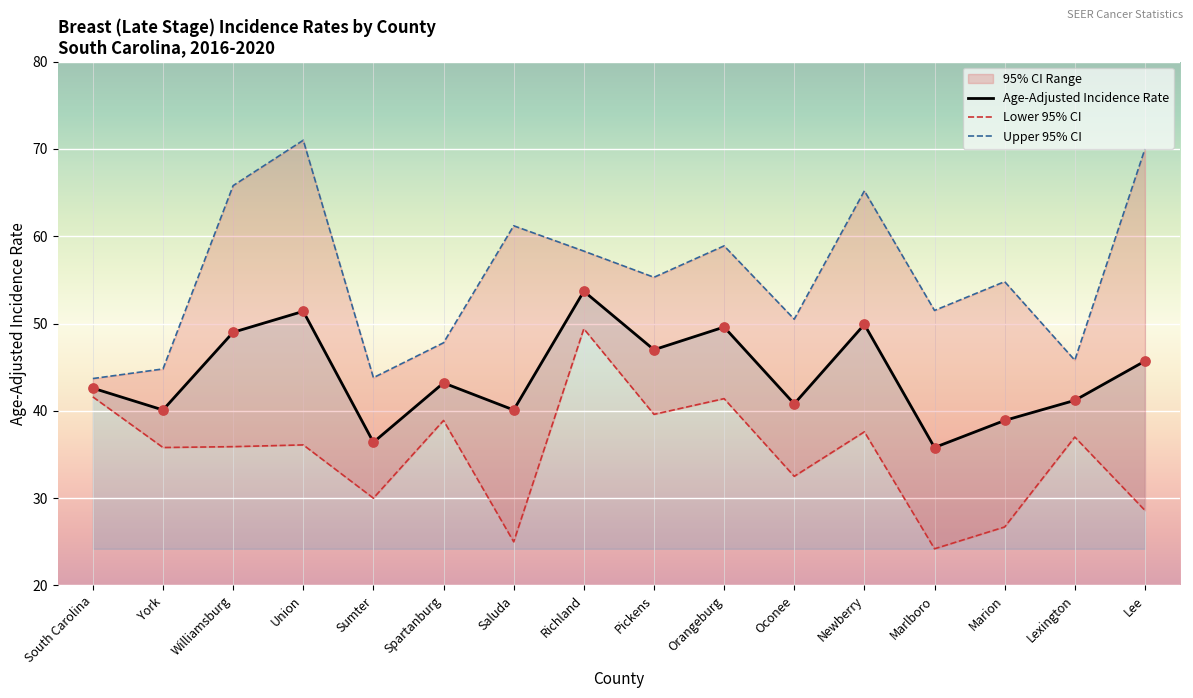

Is the value of Upper 95% CI at South Carolina greater than the value of Lower 95% CI at Lexington?

Yes